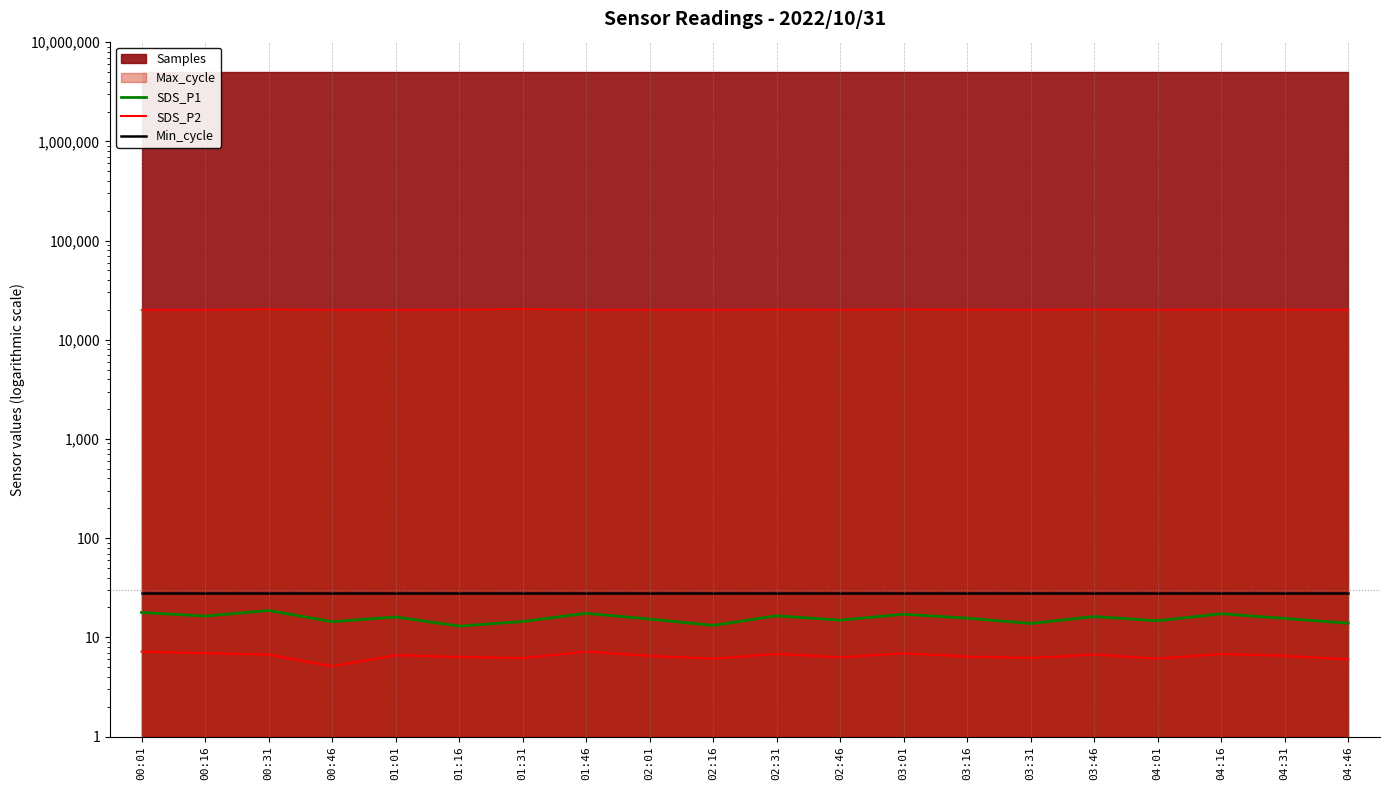

What is the sum of the SDS_P2 values at 00:46 and 04:46?

11.1